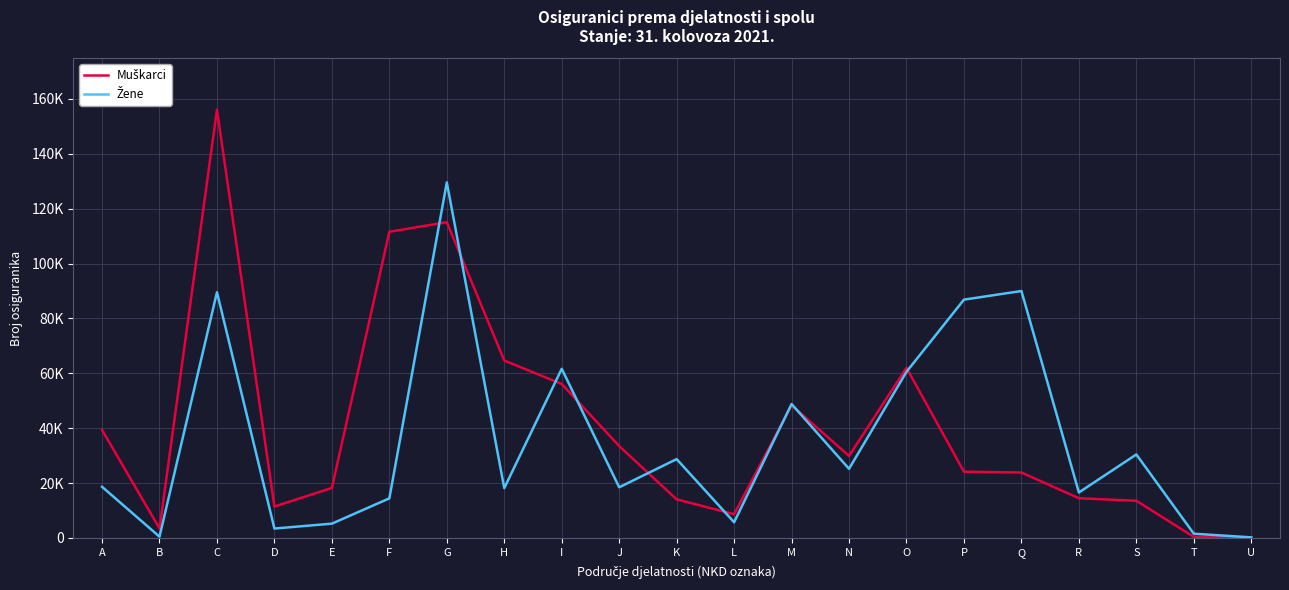

In Muškarci, how many points are higher than both neighbors (excluding endpoints)?

4